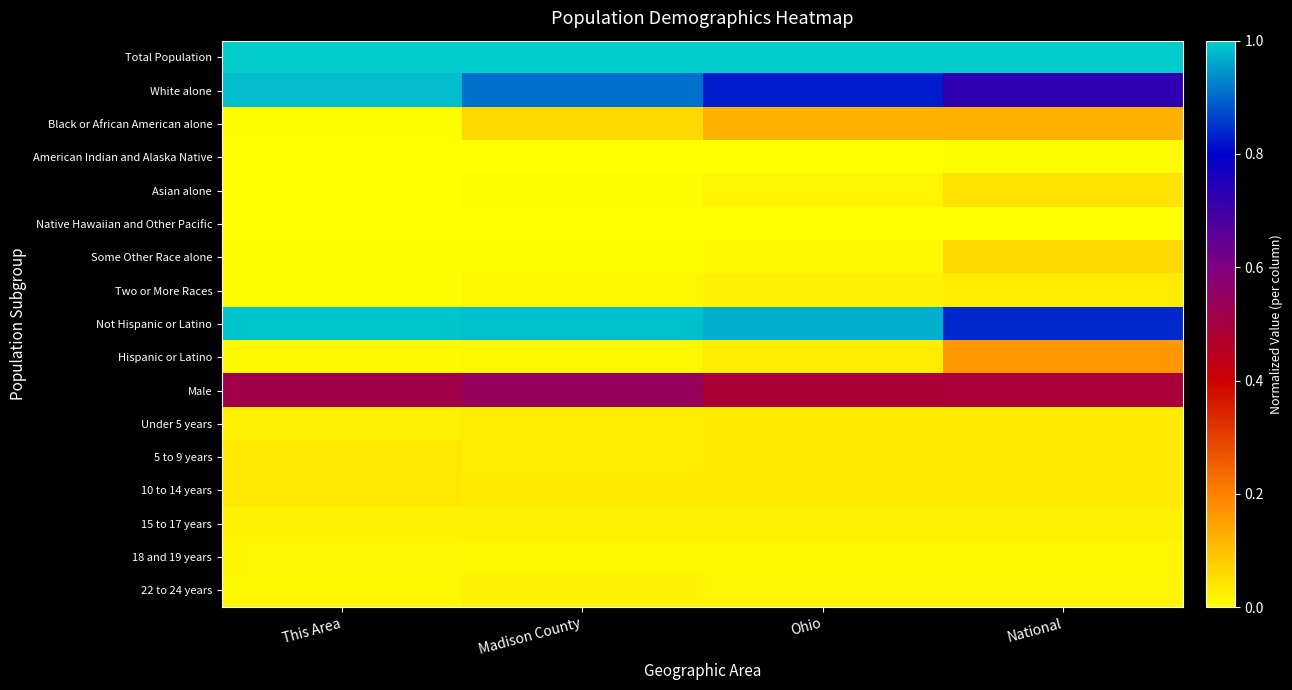

At which category does the chart reach its peak across all series?

This Area